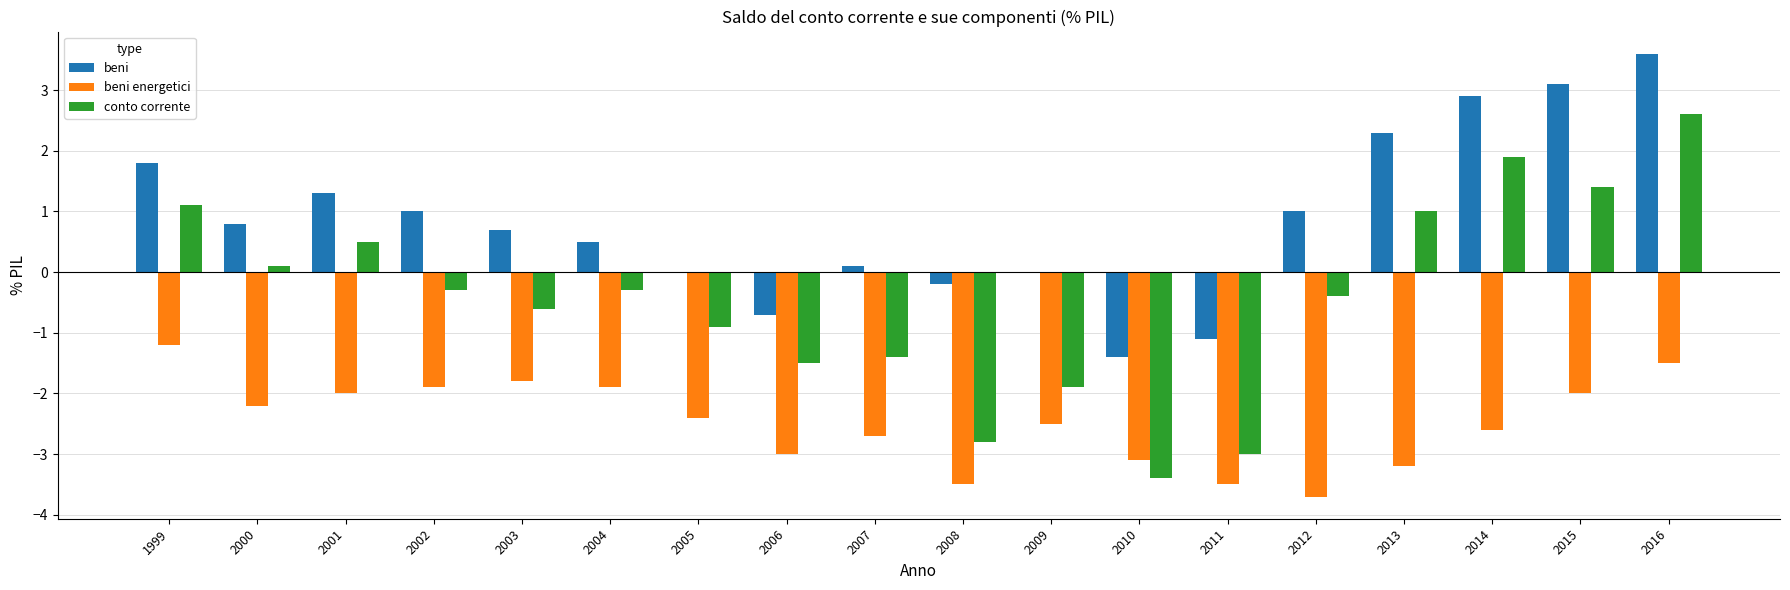

What is the sum of the beni values at 2011 and 2003?

-0.4